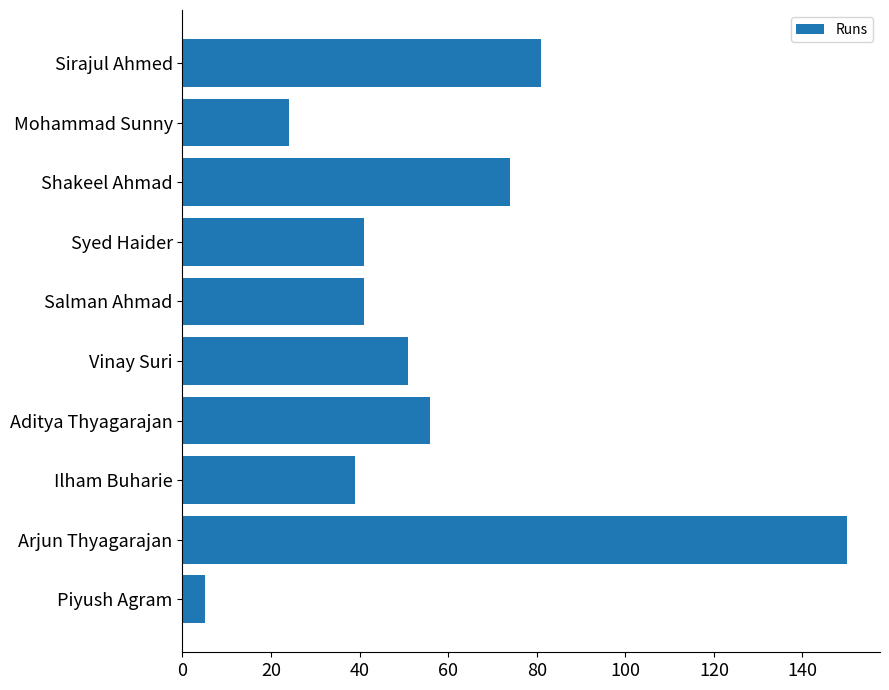

Is it true that the value at Arjun Thyagarajan is 241?

False